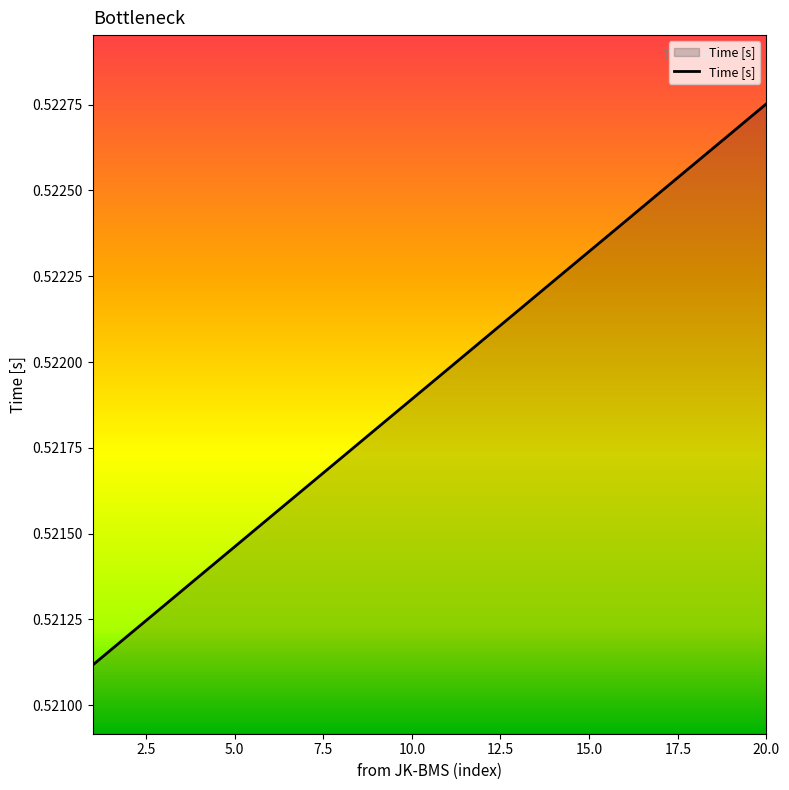

At which category does the chart reach its peak across all series?

20.0